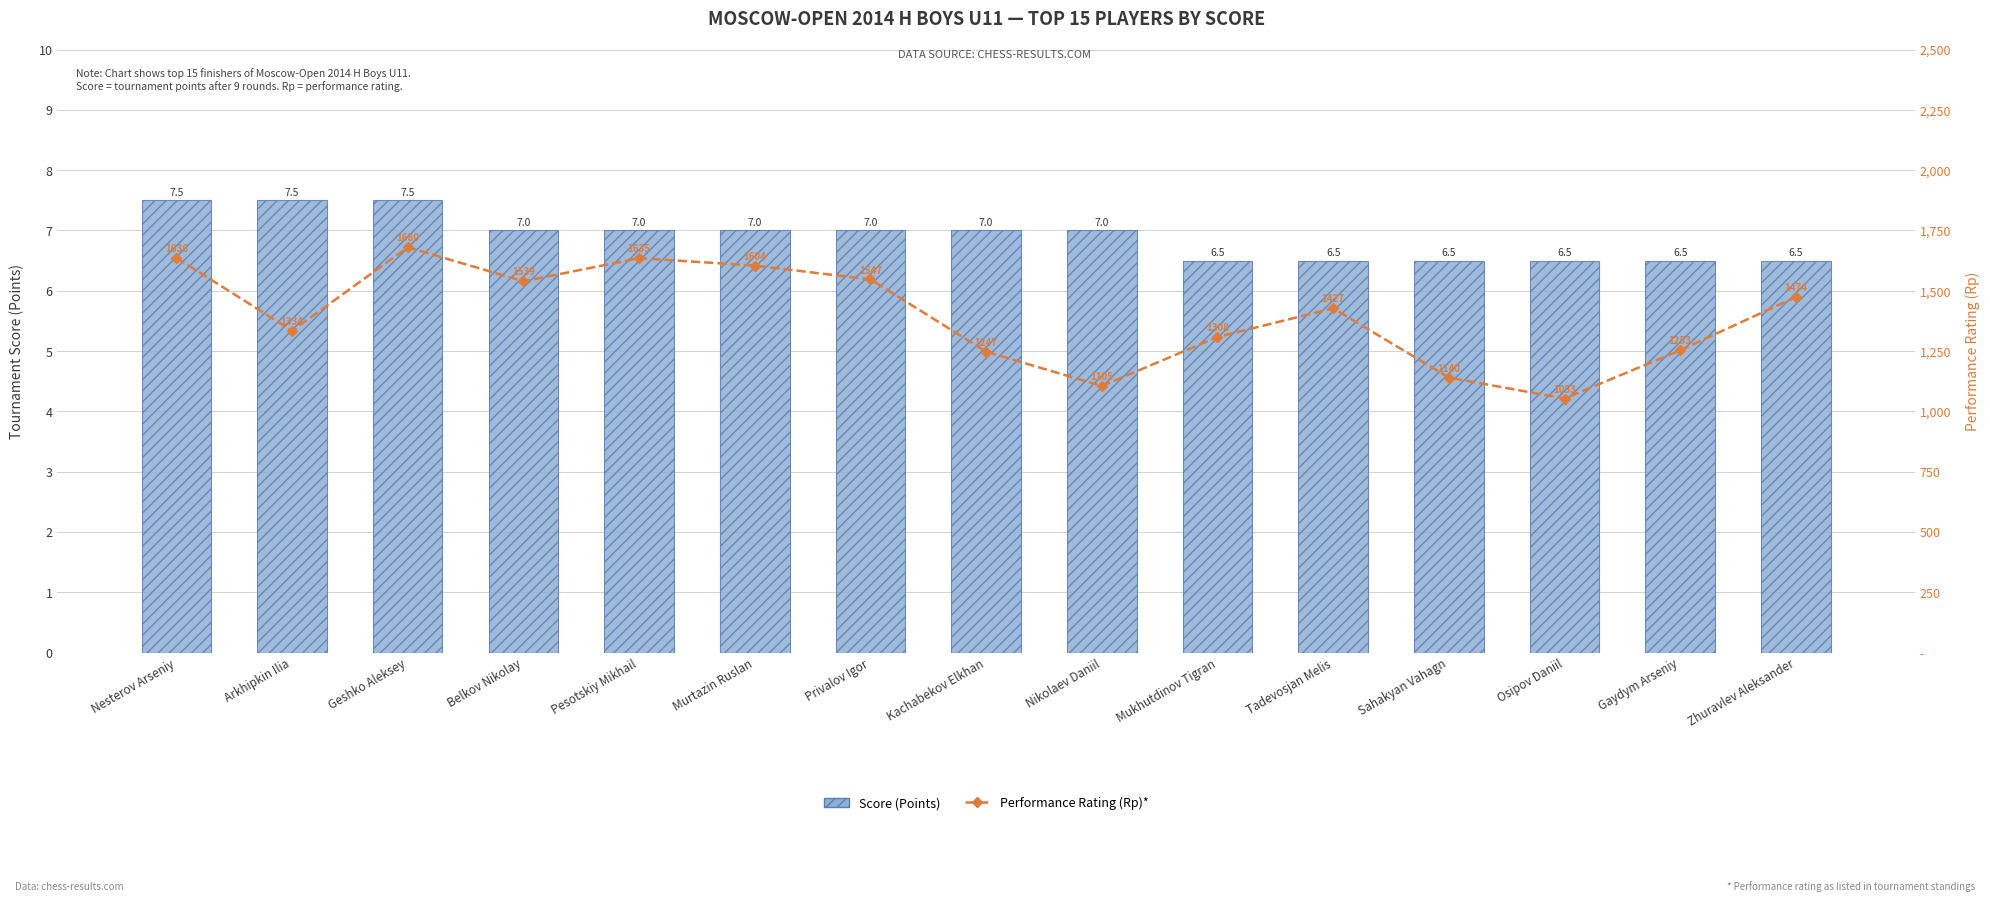

List the series in order of their peak value, highest first.

7 Day Moving Avg (Performance Rating Rp)*, Score (Points)